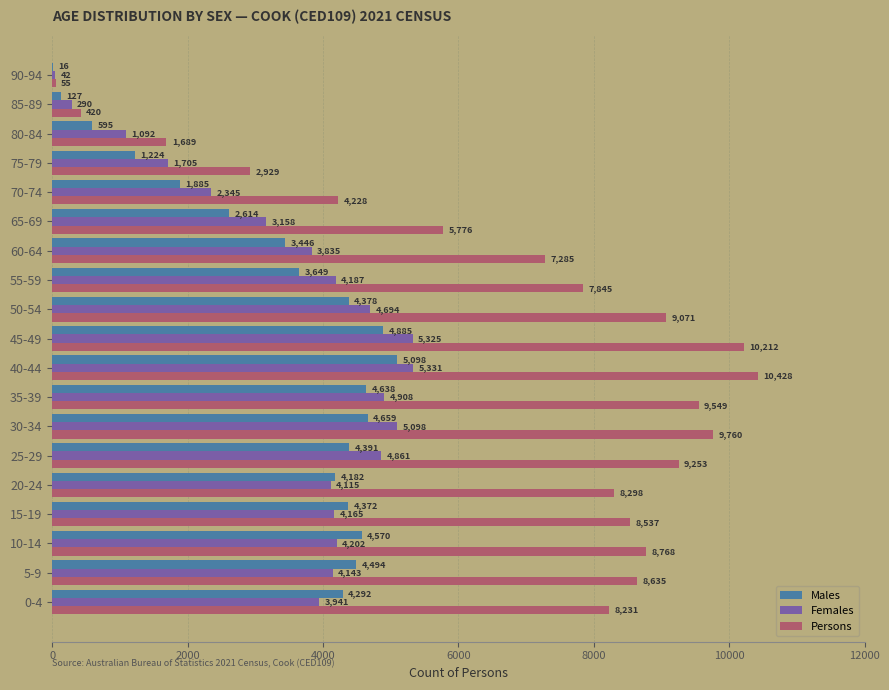

What is the total value across all series at 30-34?

19517